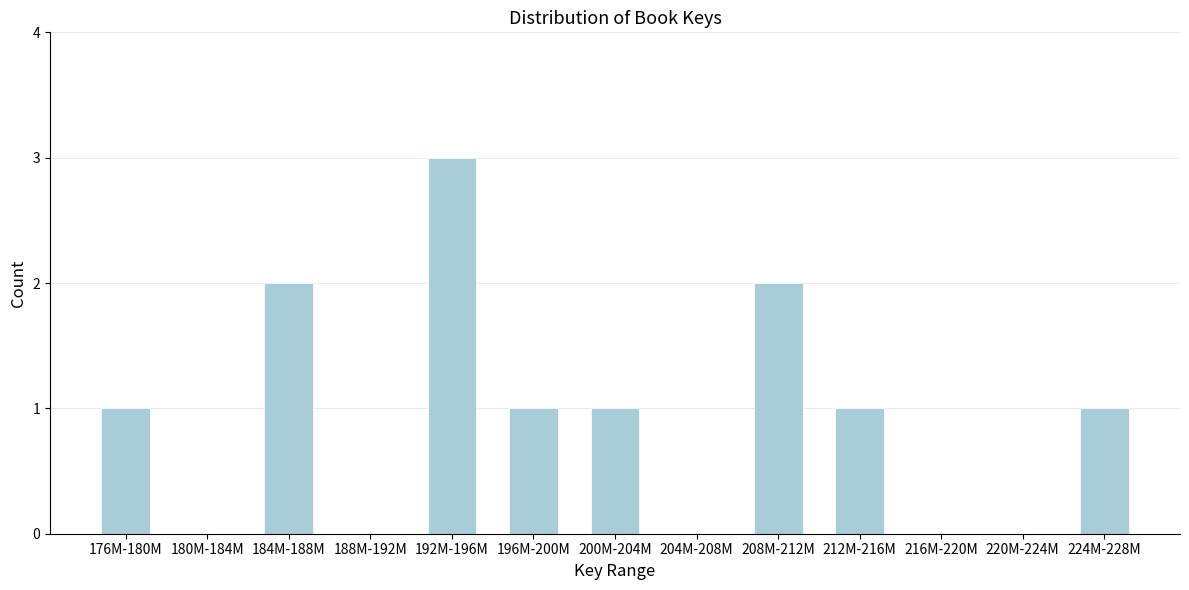

Reading left to right, extract all data points from this chart.

176M-180M=1	180M-184M=0	184M-188M=2	188M-192M=0	192M-196M=3	196M-200M=1	200M-204M=1	204M-208M=0	208M-212M=2	212M-216M=1	216M-220M=0	220M-224M=0	224M-228M=1